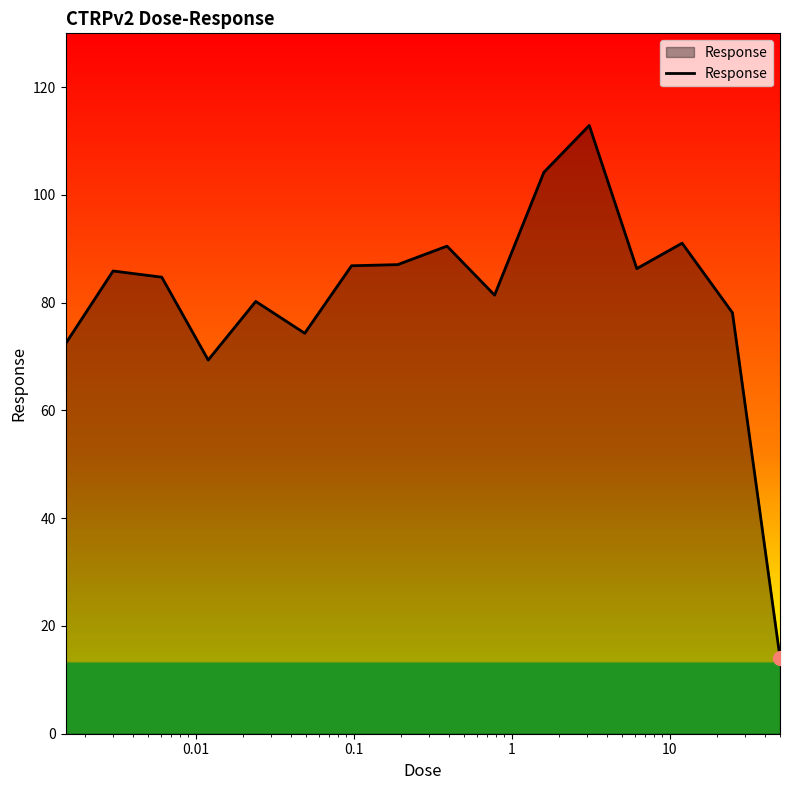

What is the difference between the maximum and minimum values?

98.8